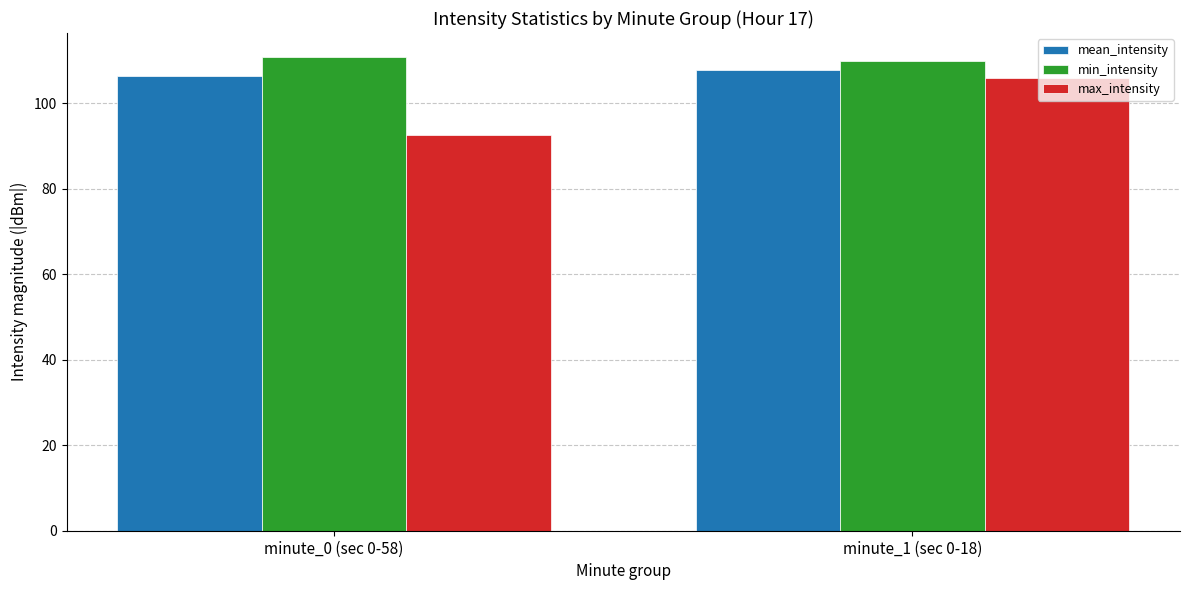

At which label does mean_intensity reach its peak?

minute_1 (sec 0-18)